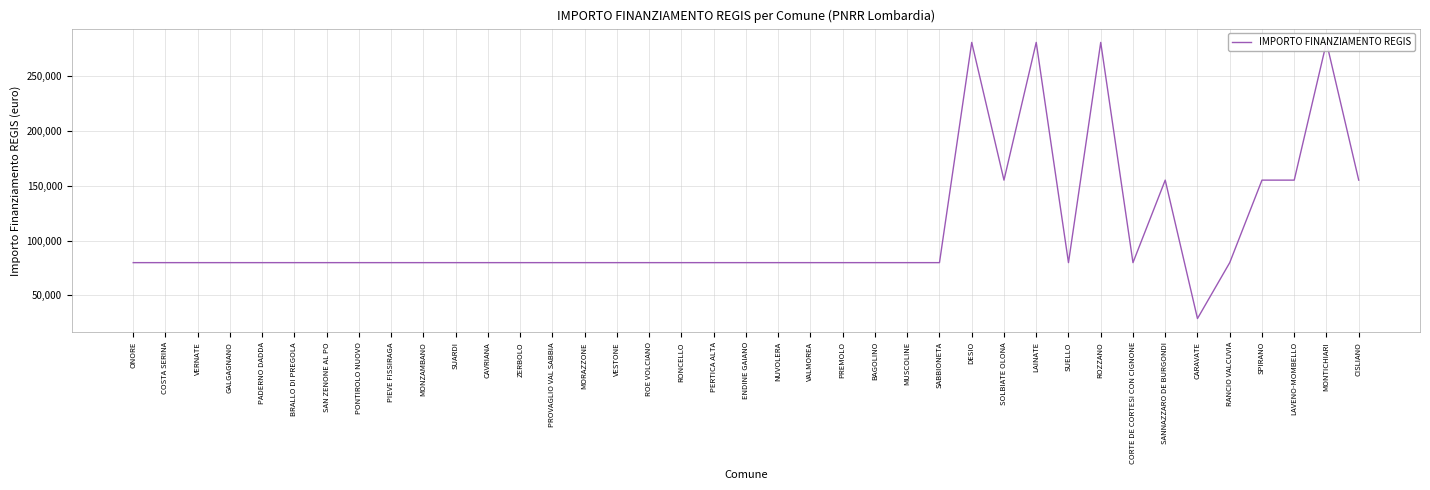

Reading left to right, list all the values displayed in this chart.

79922	79922	79922	79922	79922	79922	79922	79922	79922	79922	79922	79922	79922	79922	79922	79922	79922	79922	79922	79922	79922	79922	79922	79922	79922	79922	280932	155234	280932	79922	280932	79922	155234	28902	79922	155234	155234	280932	155234